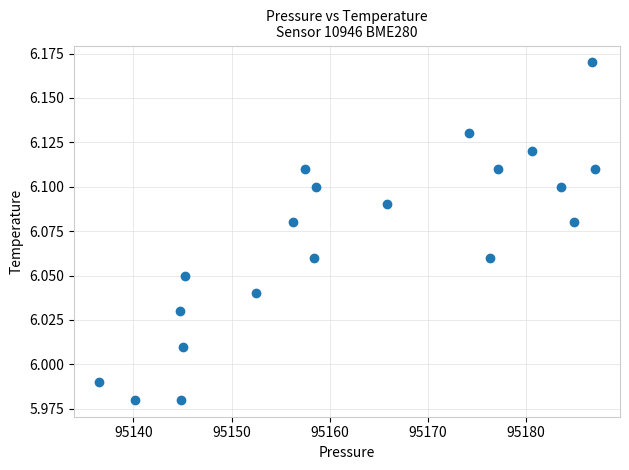

What is the range of X values (max minus min)?

50.5